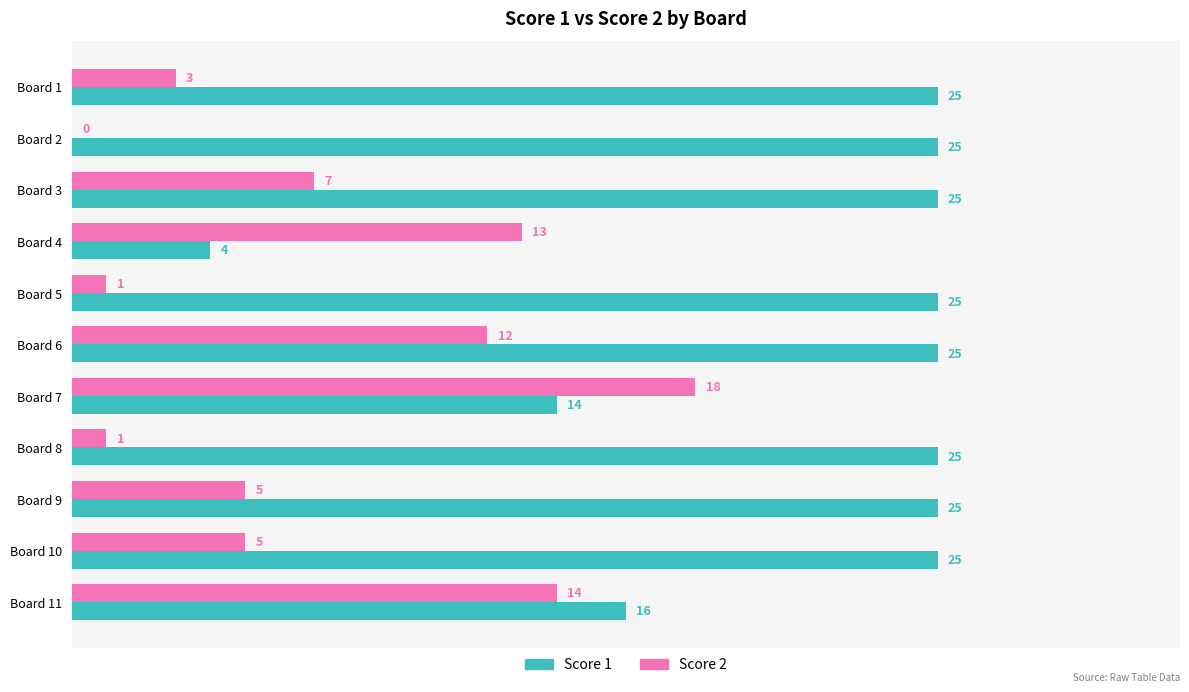

At which category is the sum across all series the highest?

Board 6